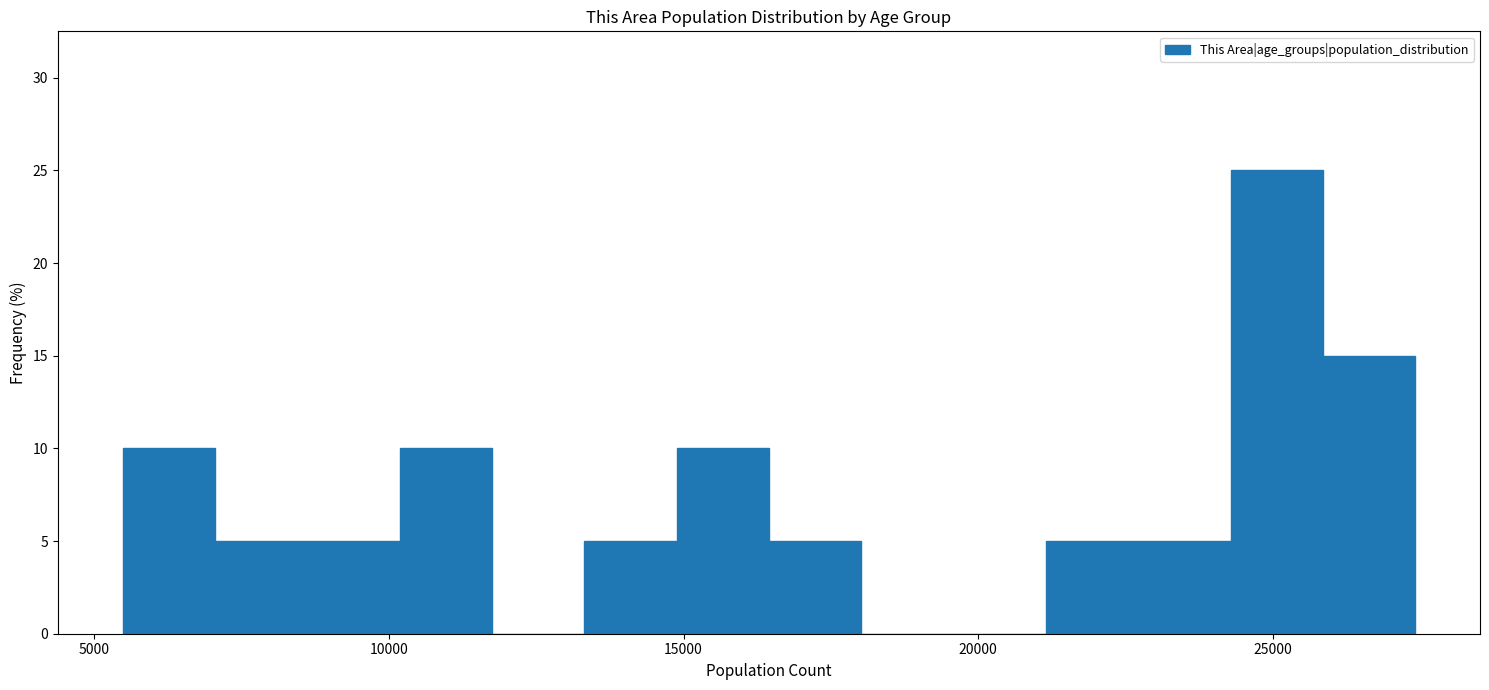

Read against the x-axis, roughly where is the centre of the tallest bar?

25000